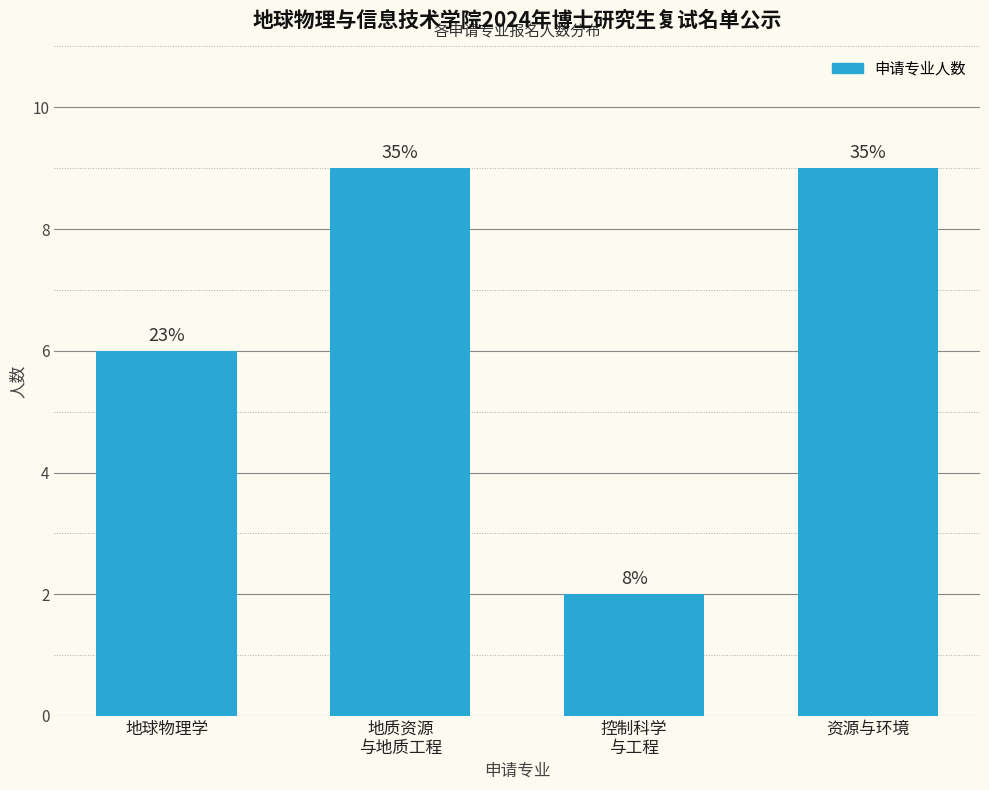

Does the chart contain any negative values?

No